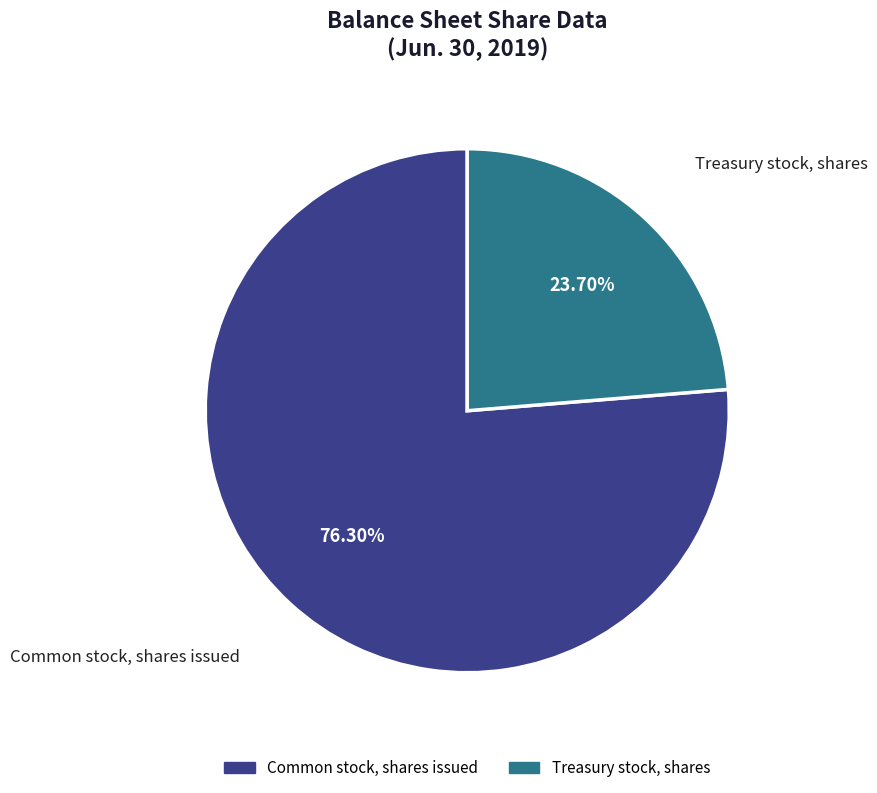

How much of the chart is everything except Common stock, shares issued?

23.7%